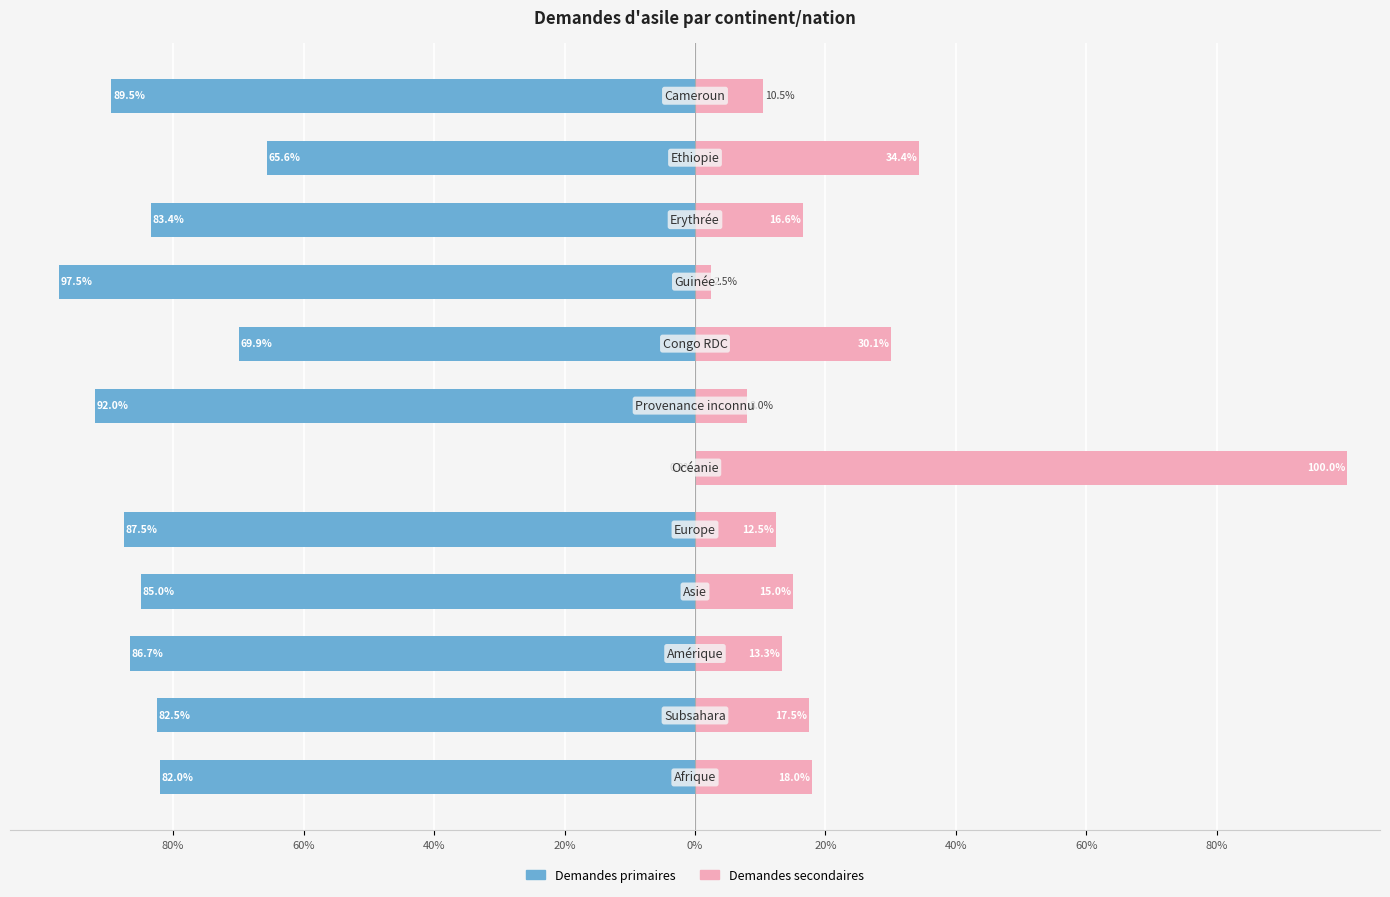

True or false: Demandes secondaires has a value of 31.3 at 60%.

False